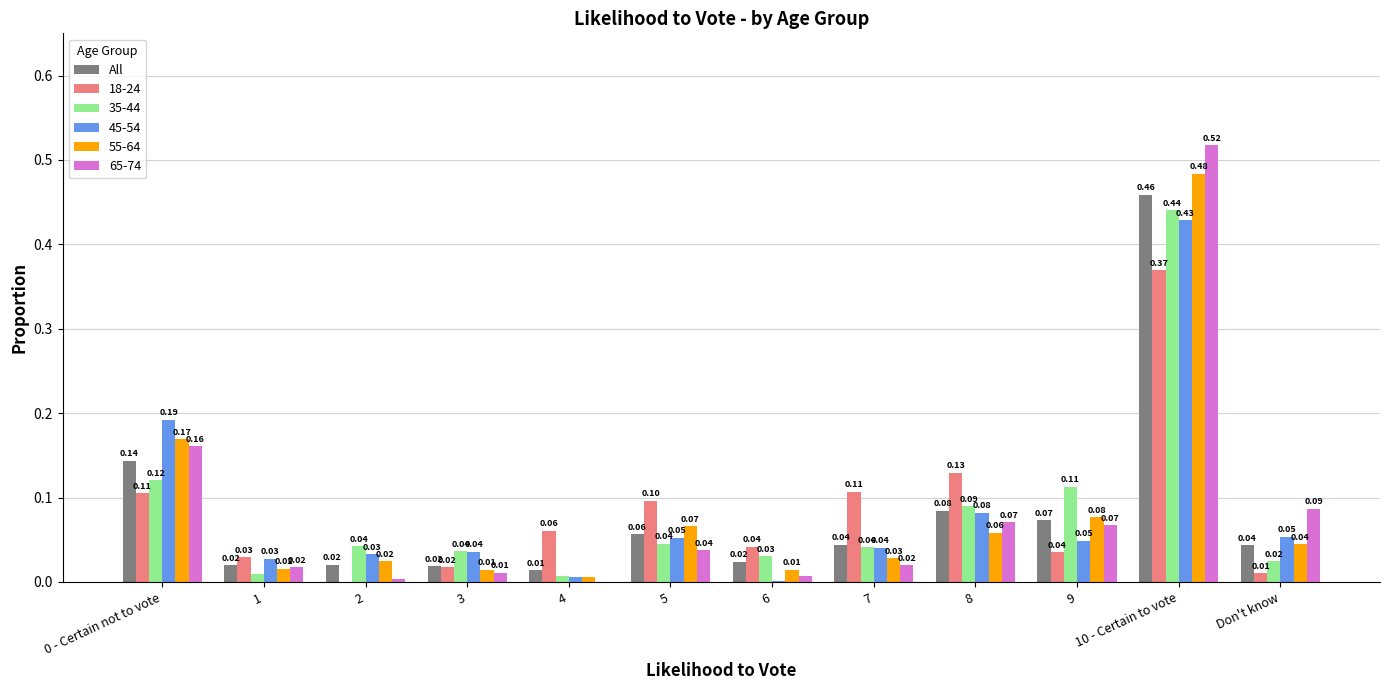

Between 0 - Certain not to vote and Don't know, which series saw the biggest shift?

45-54